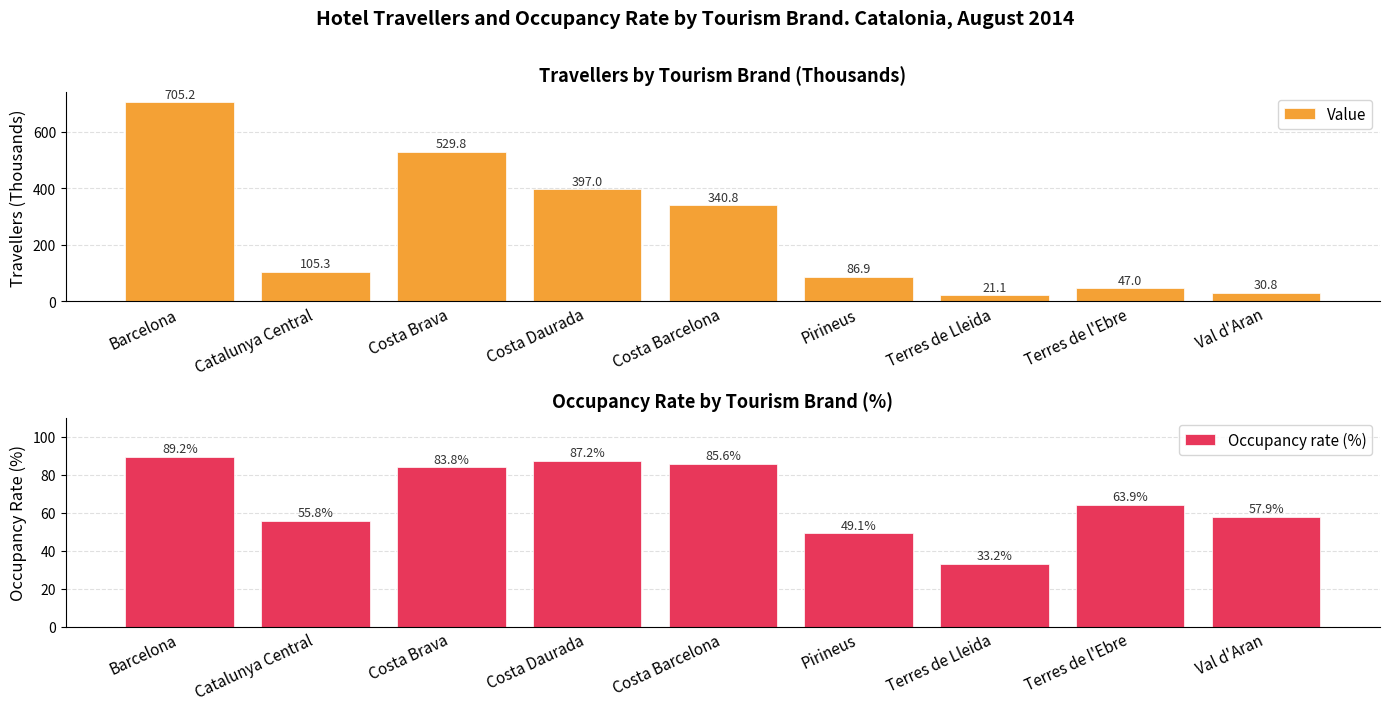

Reading left to right, list all the values displayed in this chart.

Value: 705.2	105.3	529.8	397.0	340.8	86.9	21.1	47.0	30.8
Occupancy rate (%): 89.2	55.8	83.8	87.2	85.6	49.1	33.2	63.9	57.9